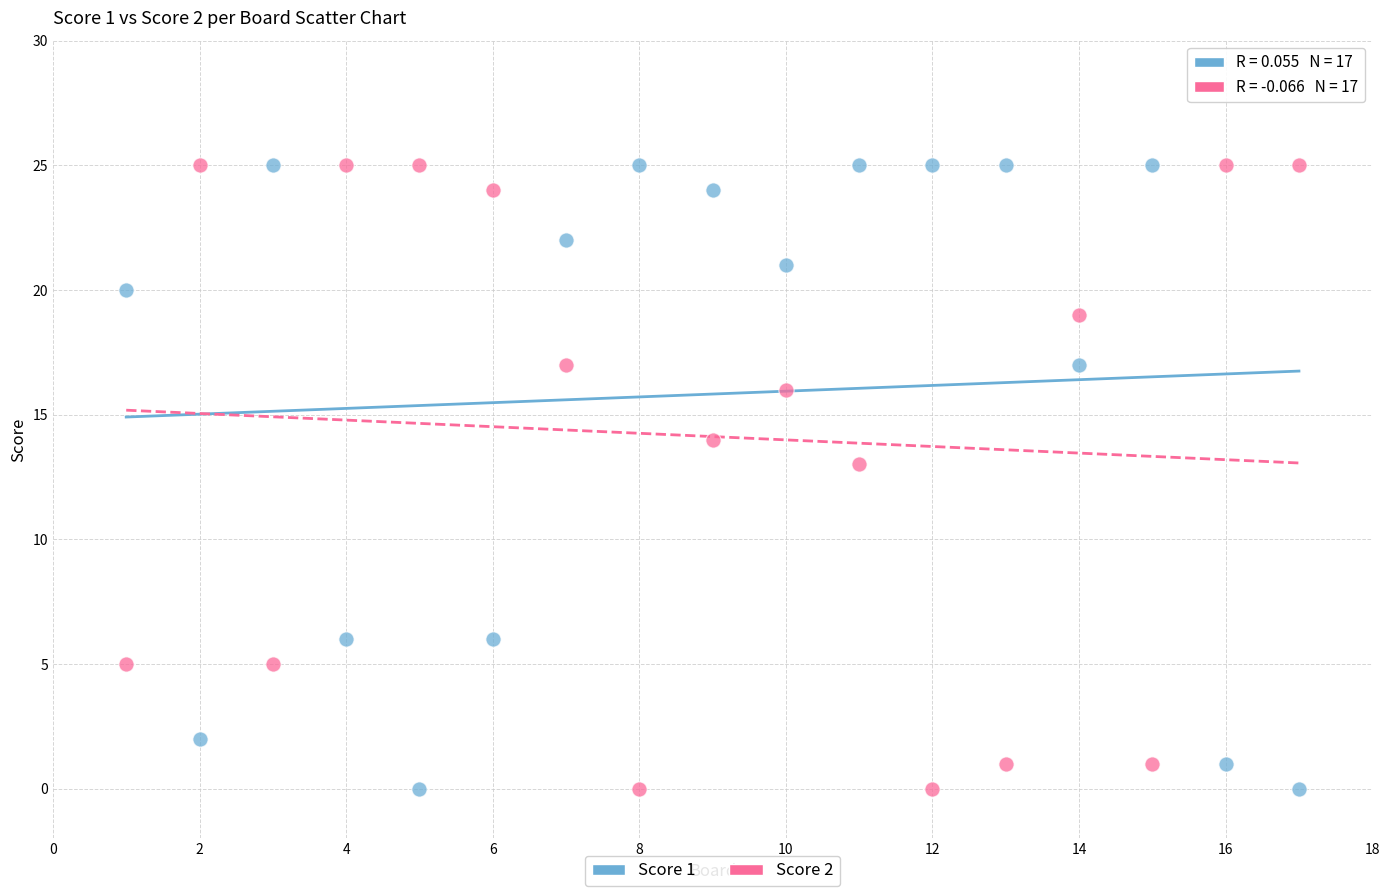

Across all data points, what is the range of X values (max minus min)?

16